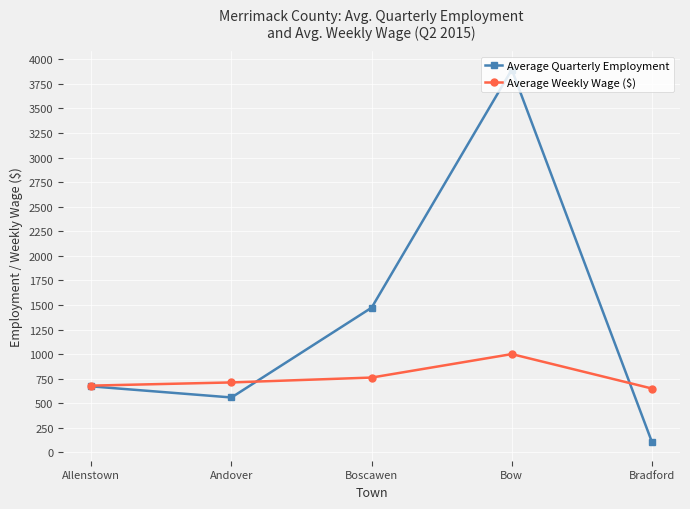

How many lines are shown in the chart?

2